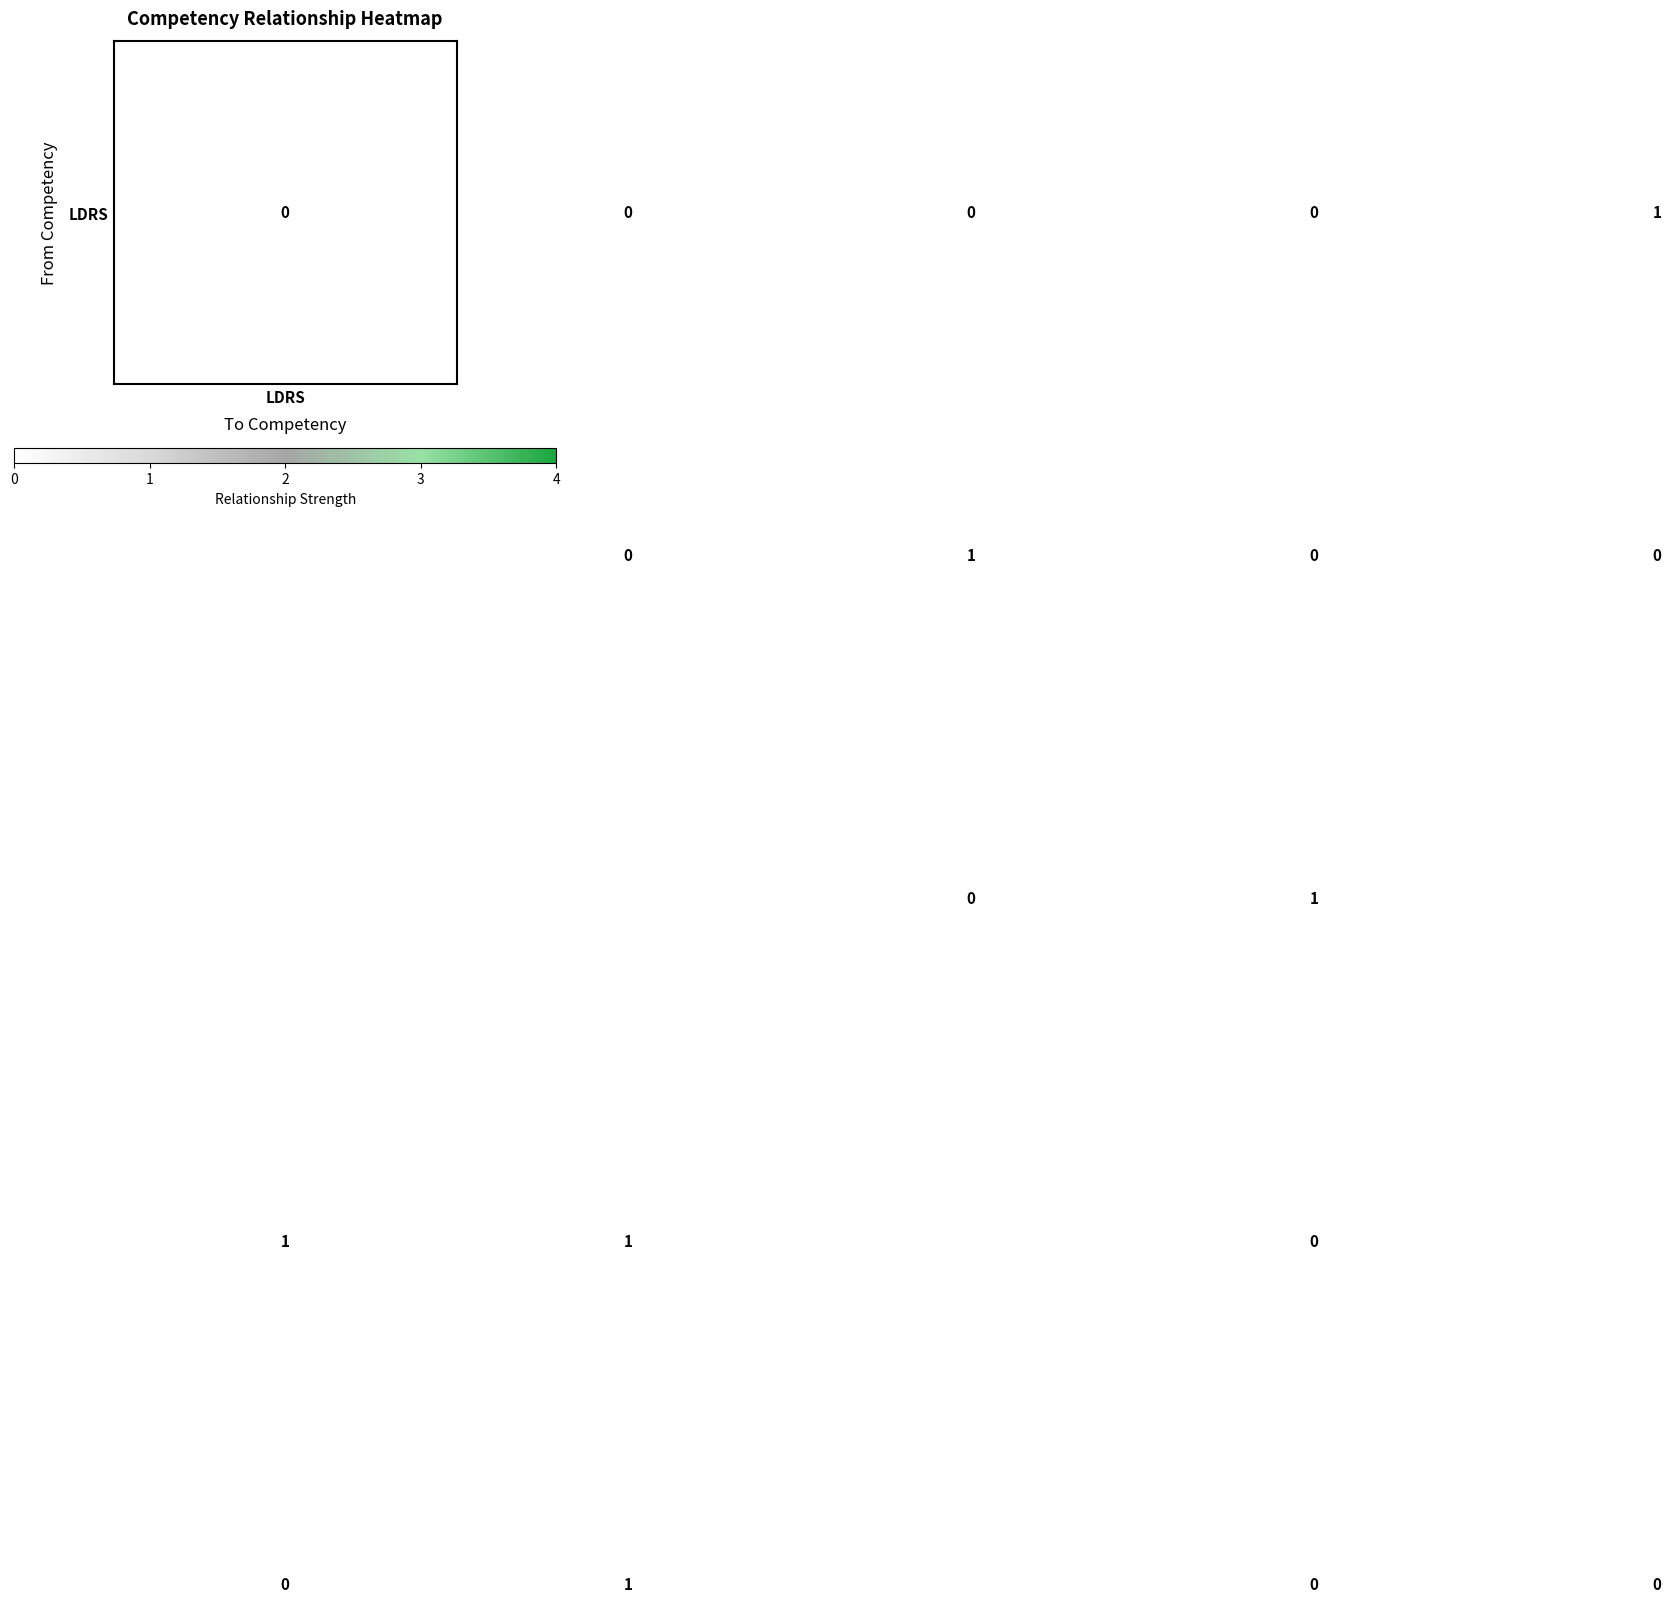

At how many categories does at least one series exceed 0?

5